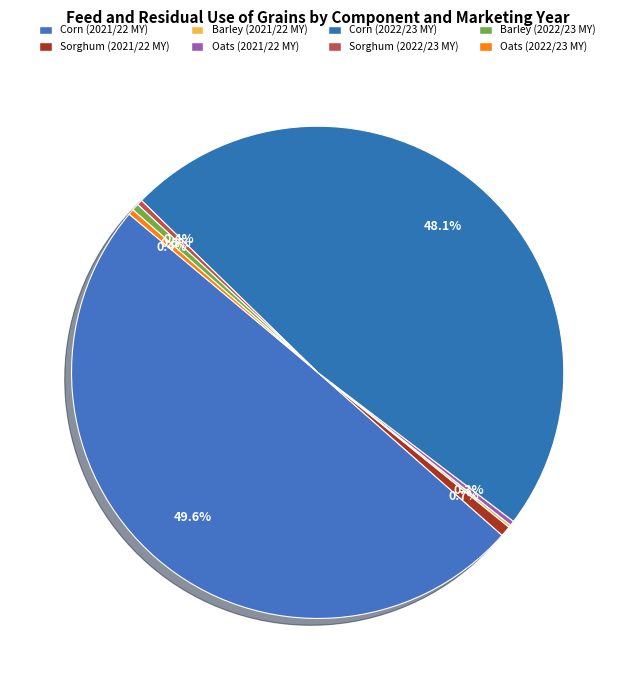

True or false: Oats (2021/22 MY) accounts for 1% of the total.

False